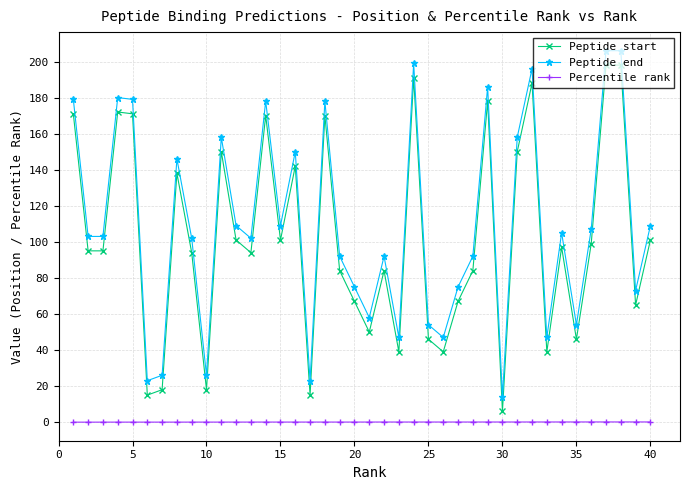

True or false: Peptide end and Percentile rank cross at least once.

False